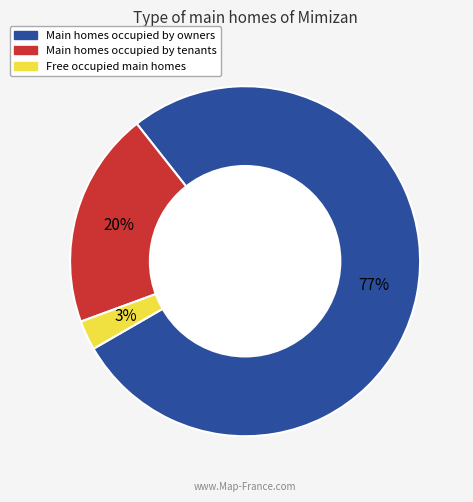

To the nearest percent, what is the average slice percentage?

33%